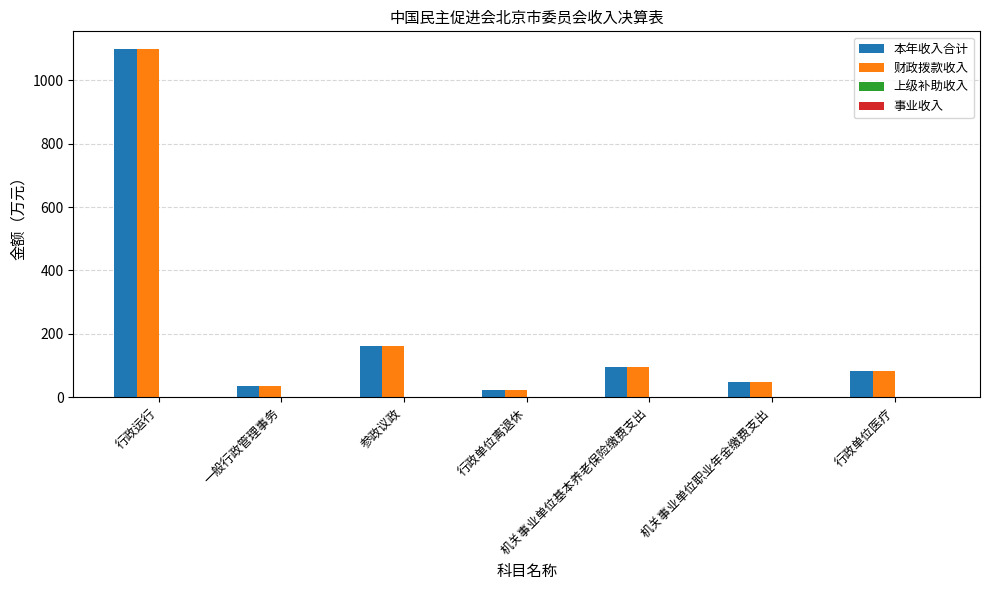

Where is 财政拨款收入 nearest to the value 561?

参政议政